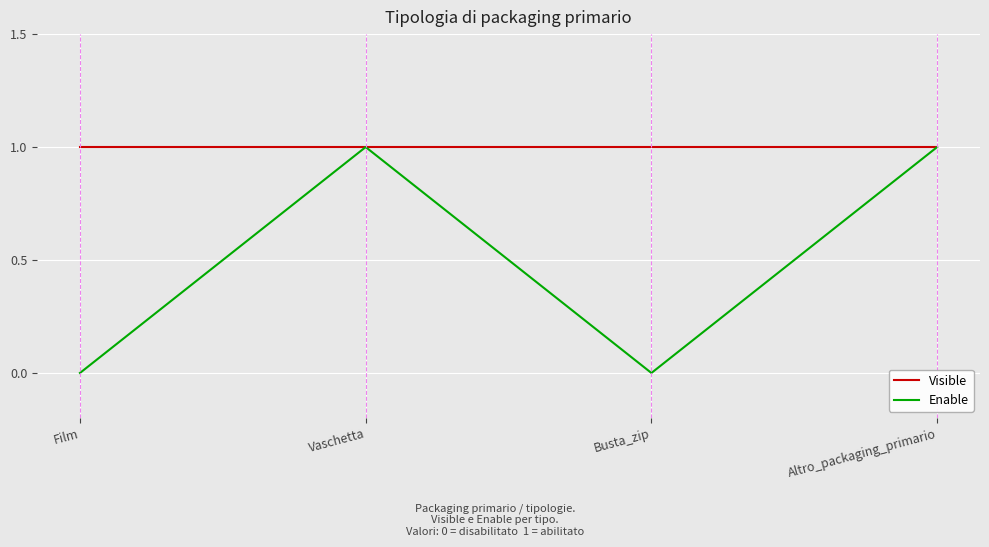

What is the total value across all series at Altro_packaging_primario?

2